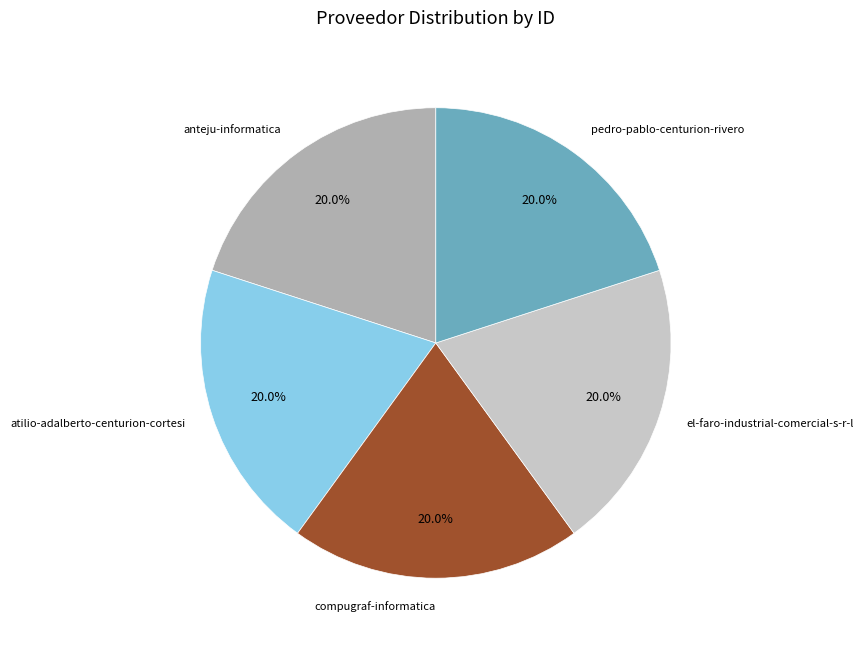

To the nearest percent, what percentage of the pie is el-faro-industrial-comercial-s-r-l?

20%